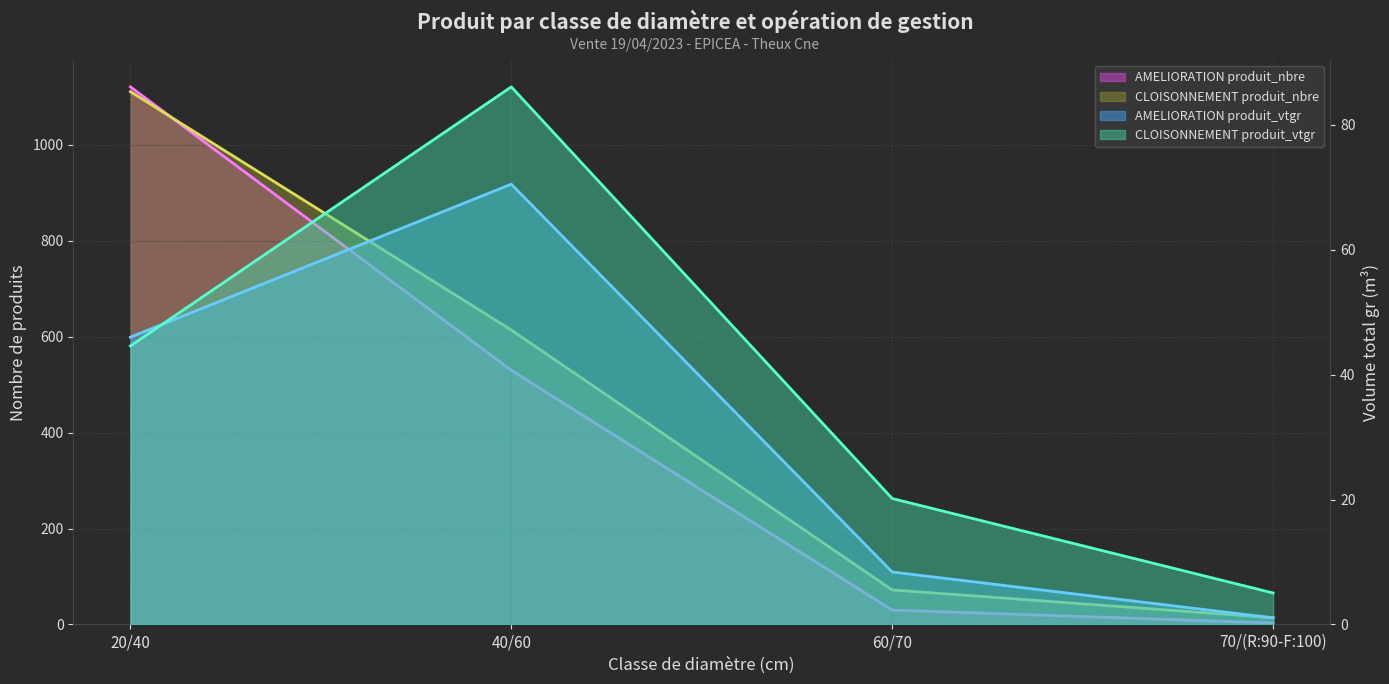

How many values in the AMELIORATION produit_nbre series exceed 530?

1